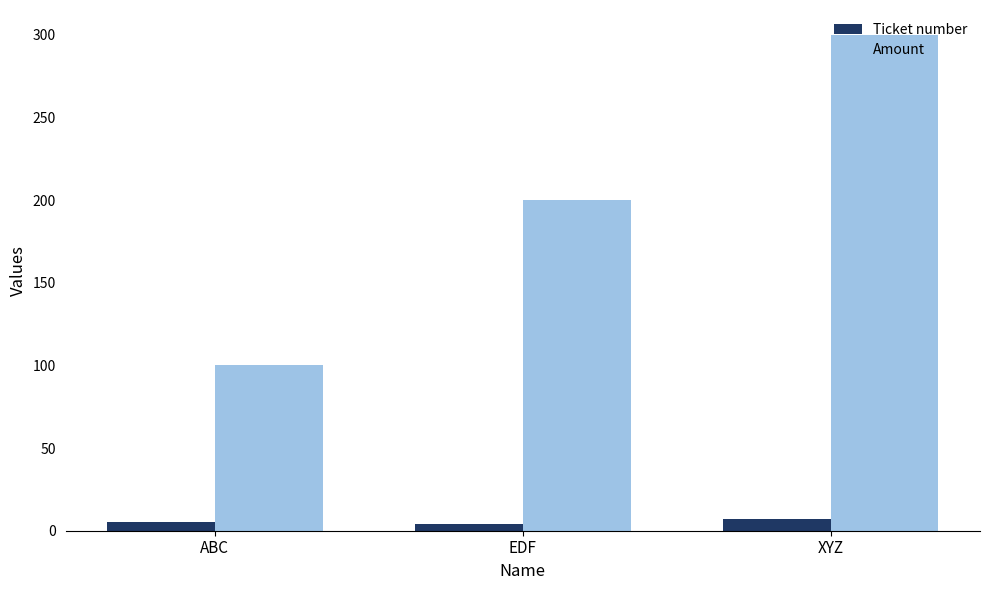

Count the Ticket number values in the range 4 to 7.

3